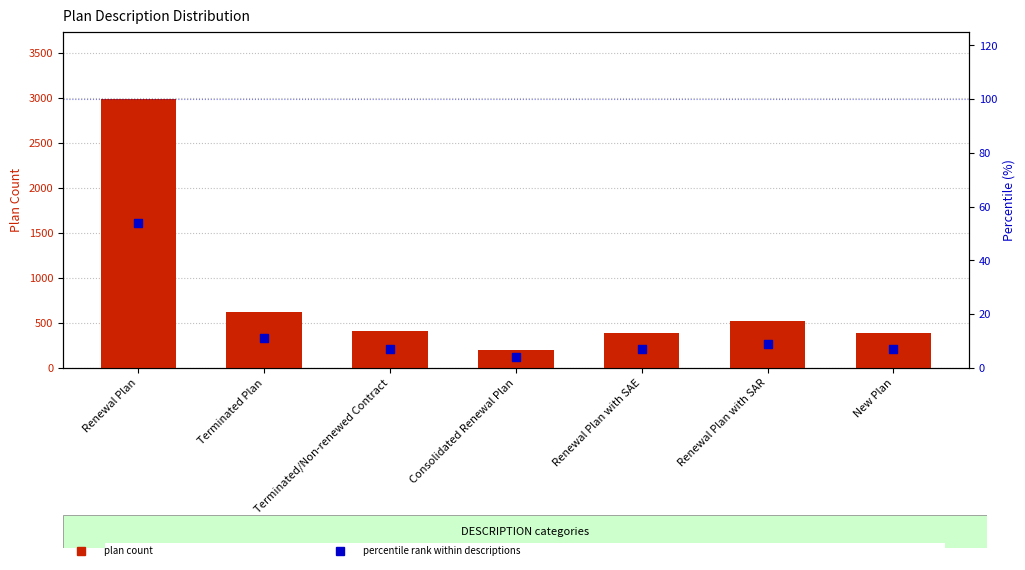

Which series contains the highest Y value?

plan count